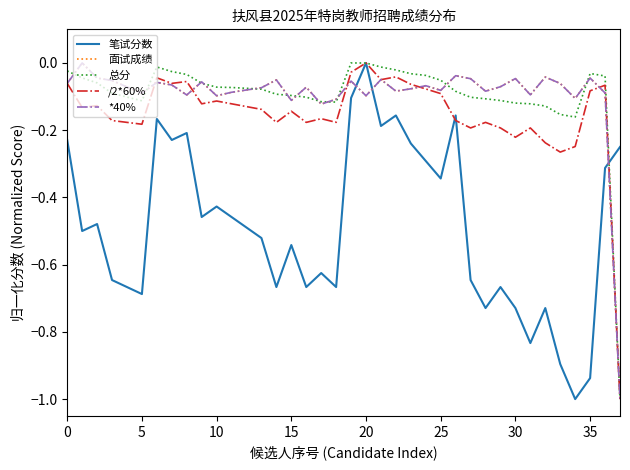

Does the chart display data point markers on the line(s)?

No